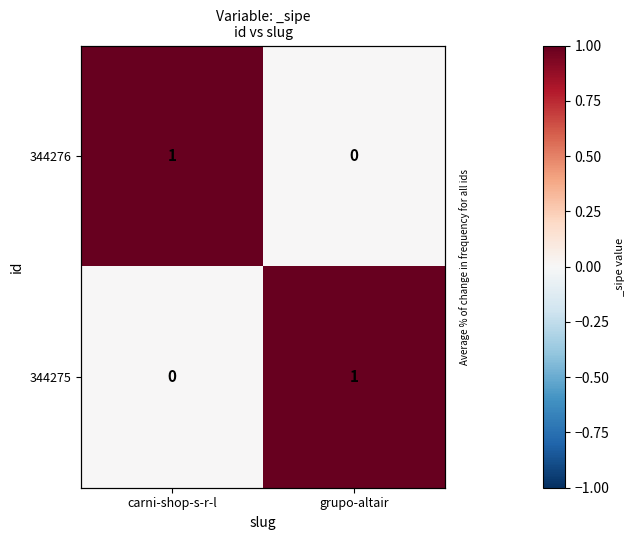

True or false: 344276 has a value of 1 at carni-shop-s-r-l.

False